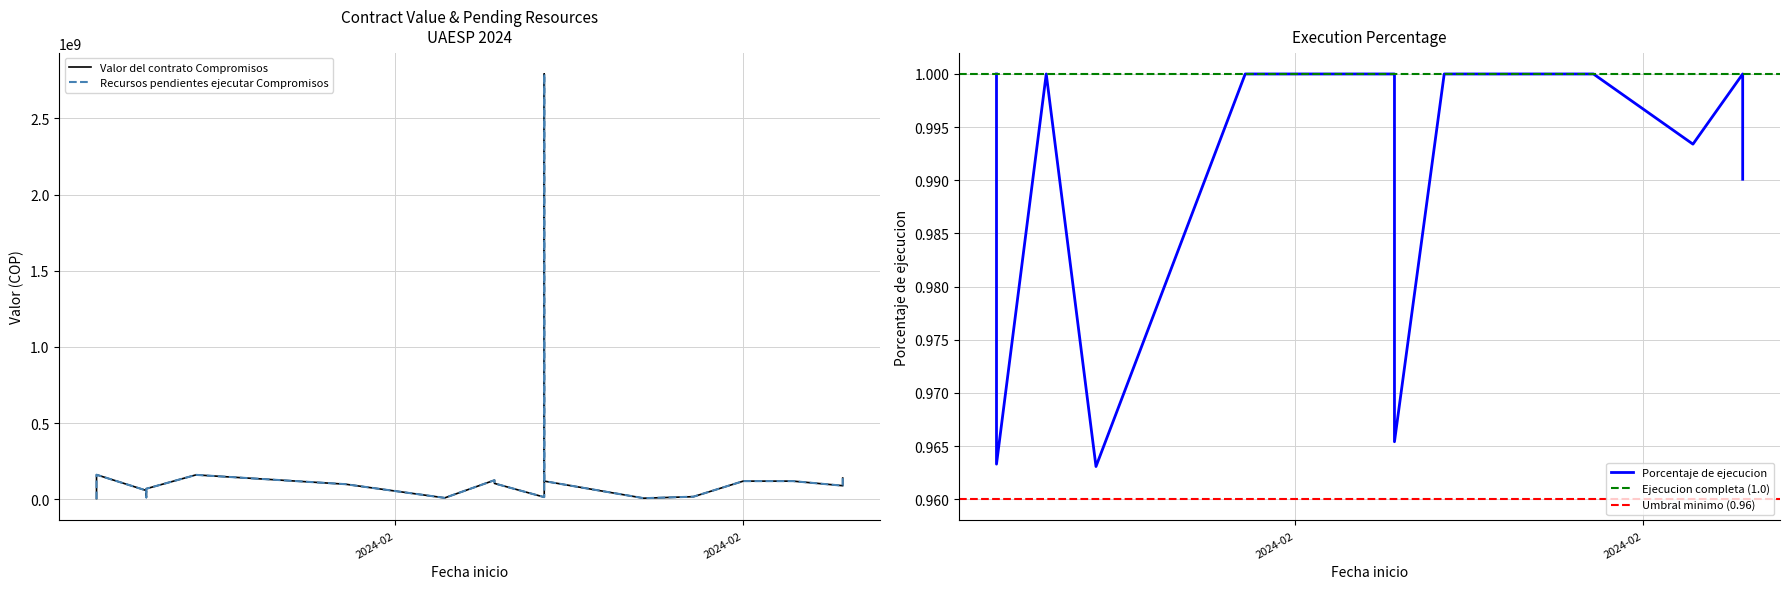

How many interior local valleys does the Valor del contrato Compromisos series have?

5